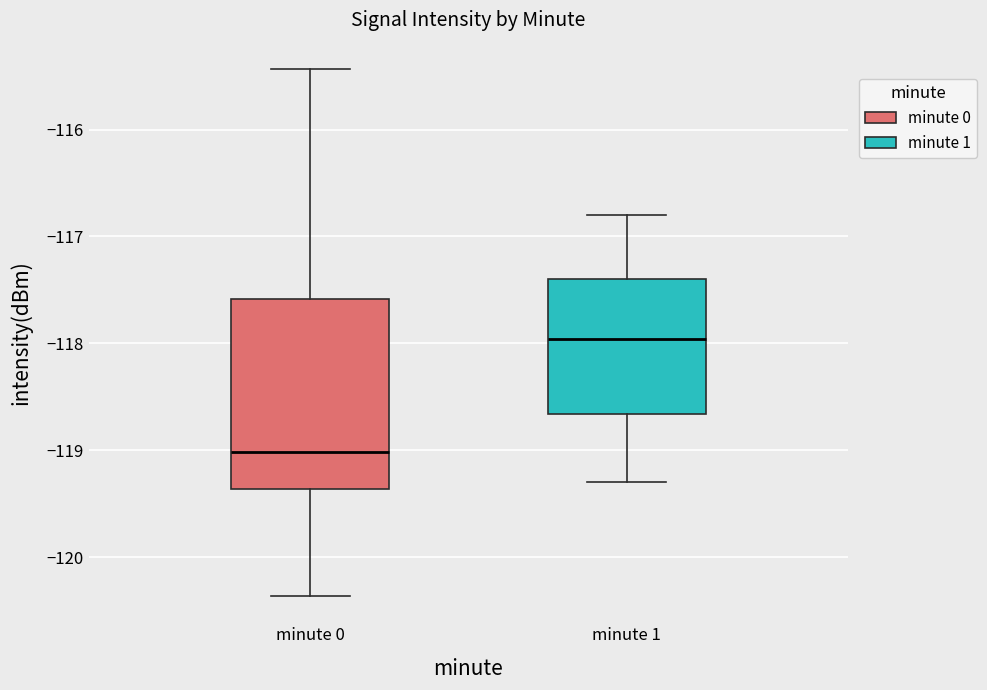

Reading left to right, read every box against the y-axis: the position of its median line, the range the box covers, and the ends of its whiskers. The values are not printed on the chart, so give them approximately, as read against the axis.

minute 0: median -119.0, box -119.4 to -117.6, whiskers -120.4 to -115.4
minute 1: median -118.0, box -118.7 to -117.4, whiskers -119.3 to -116.8